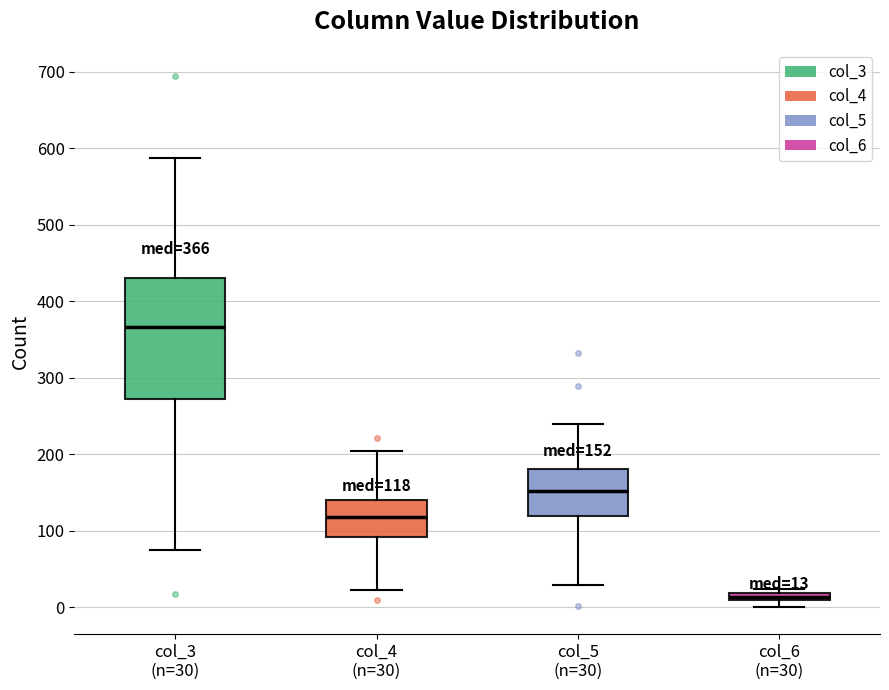

Which box's median line is the lowest?

col_6 (n=30)